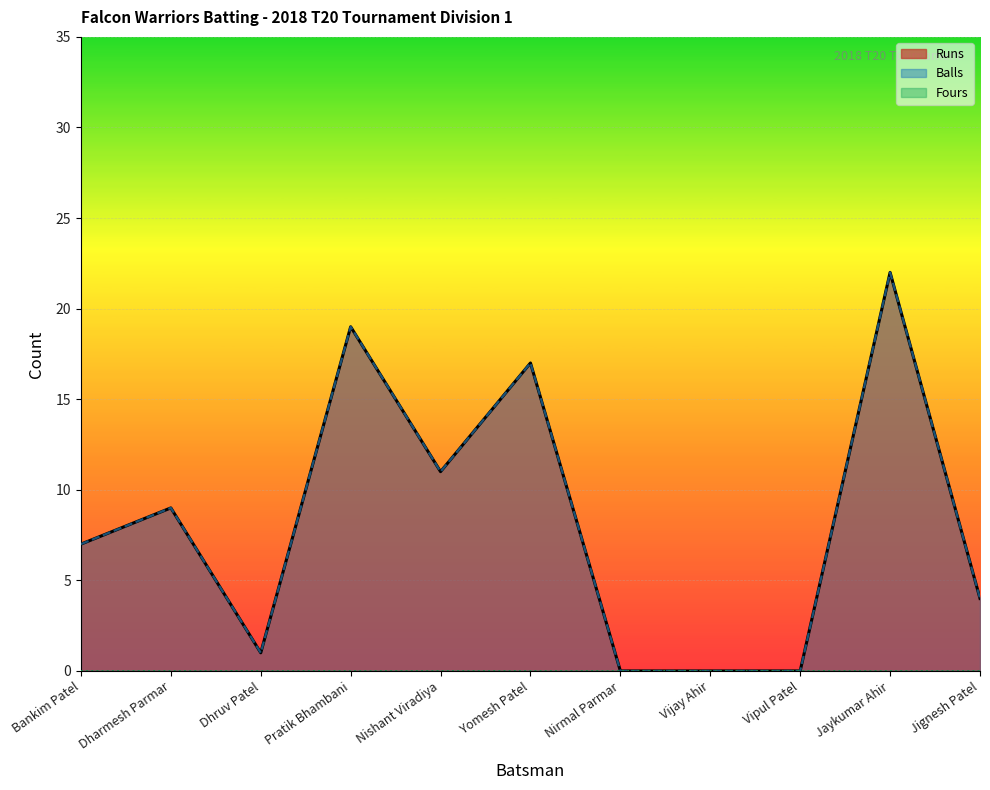

How many interior local peaks does the Balls series have?

4